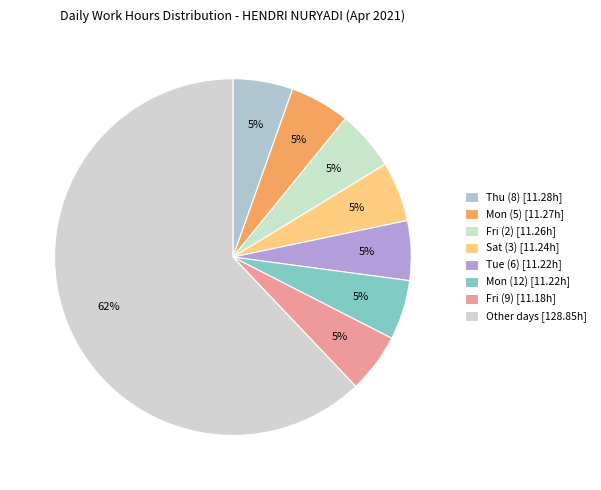

Count the number of slices in the pie.

8